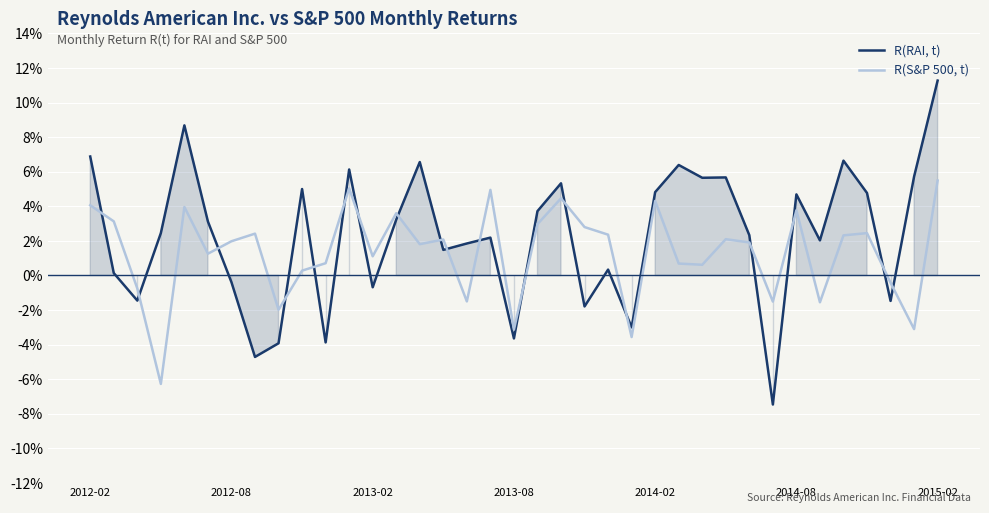

What are all the series names shown in the legend?

R(RAI, t), R(S&P 500, t)